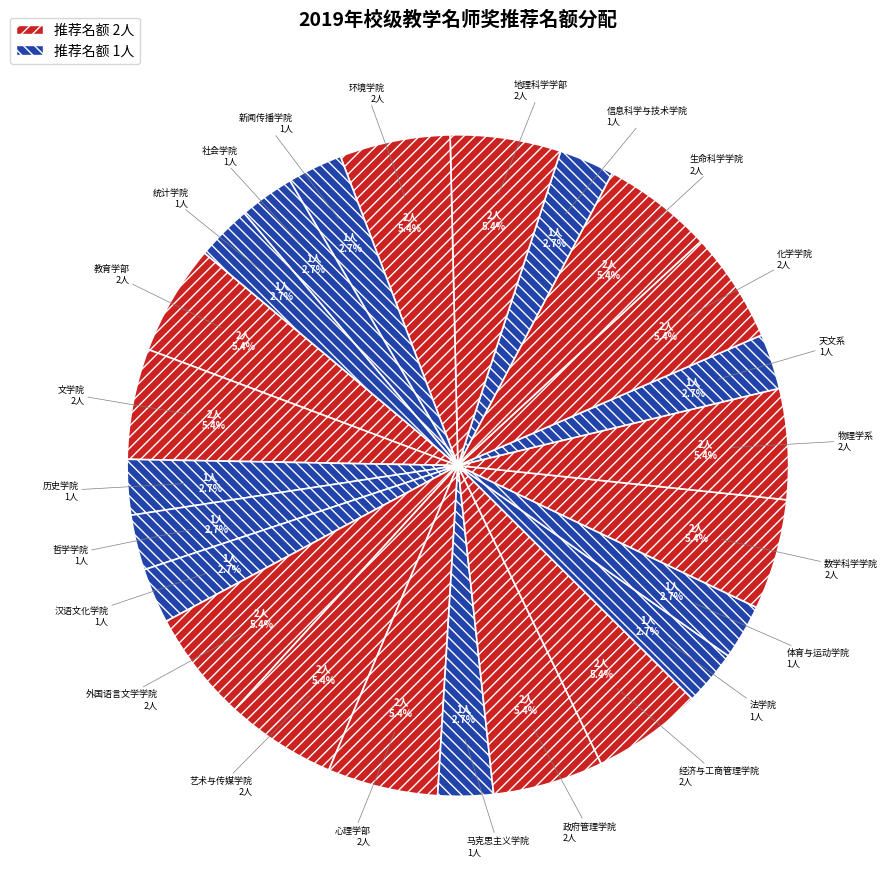

Is there a majority slice in this chart?

No